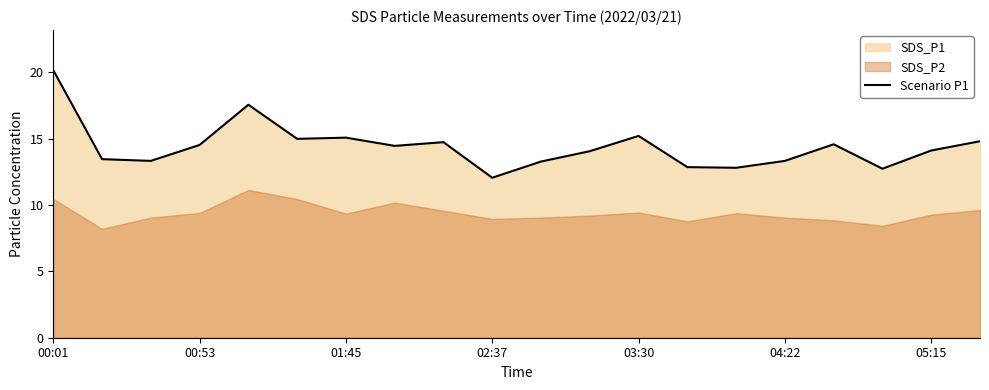

Reading left to right, transcribe all the data shown in this chart.

20.1	13.4	13.3	14.5	17.6	15.0	15.1	14.4	14.7	12.1	13.3	14.1	15.2	12.8	12.8	13.3	14.6	12.7	14.1	14.8